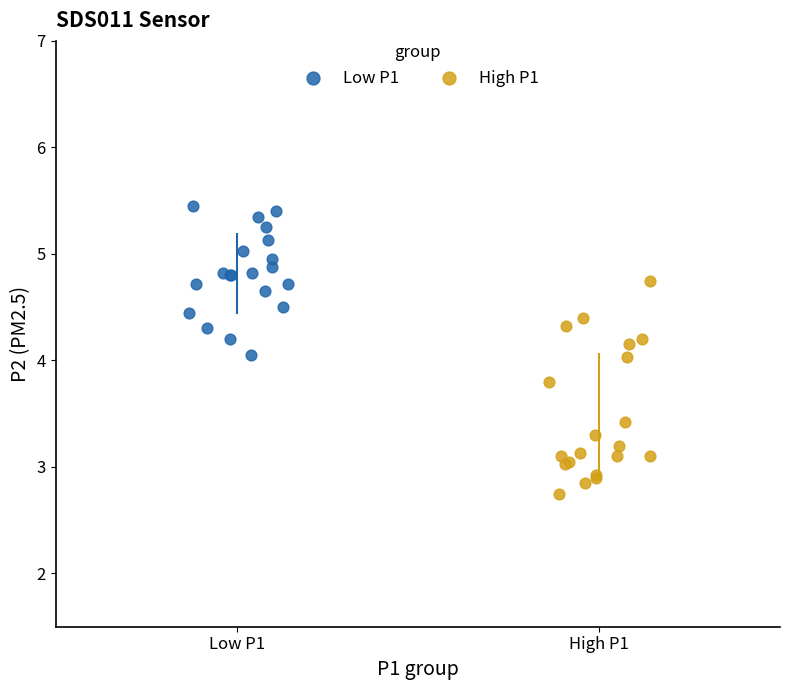

Which series has the widest spread of Y values?

High P1